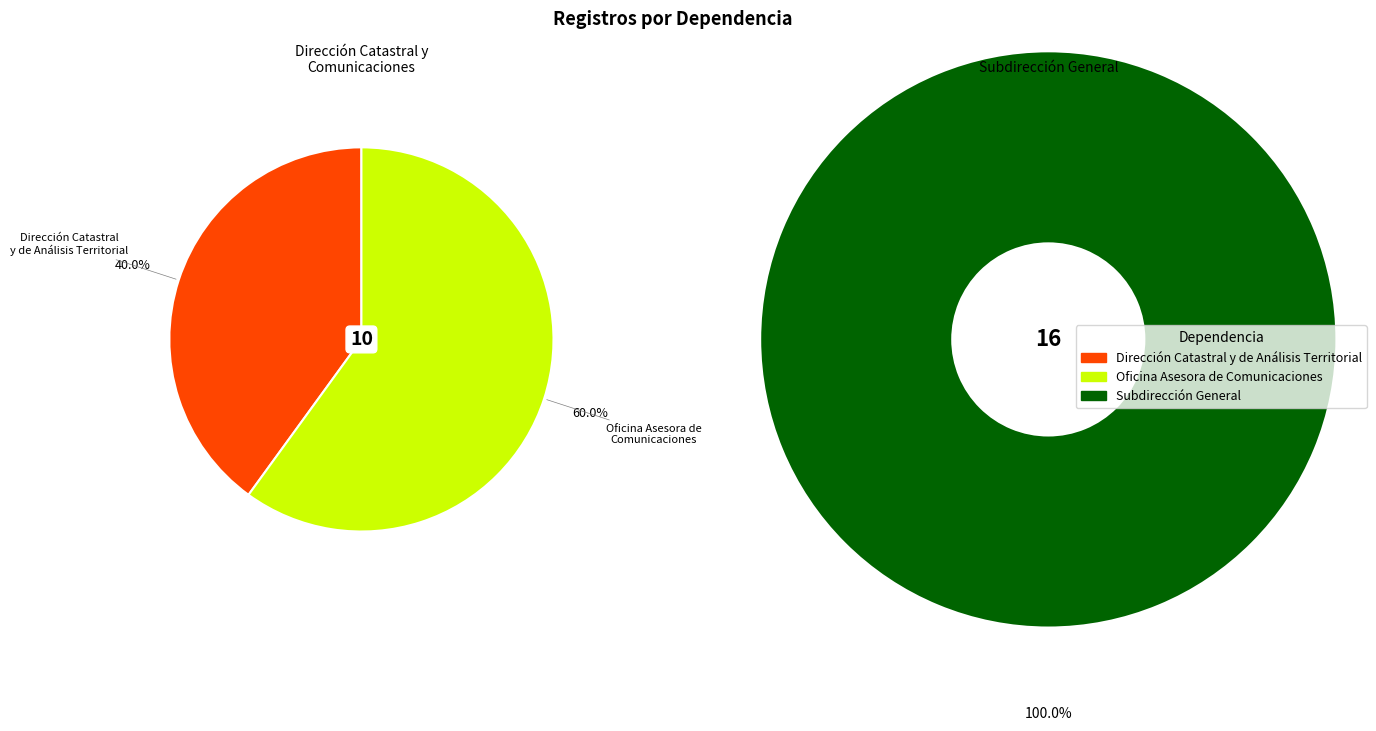

To the nearest percent, what percentage of the pie is Oficina Asesora de Comunicaciones?

23%